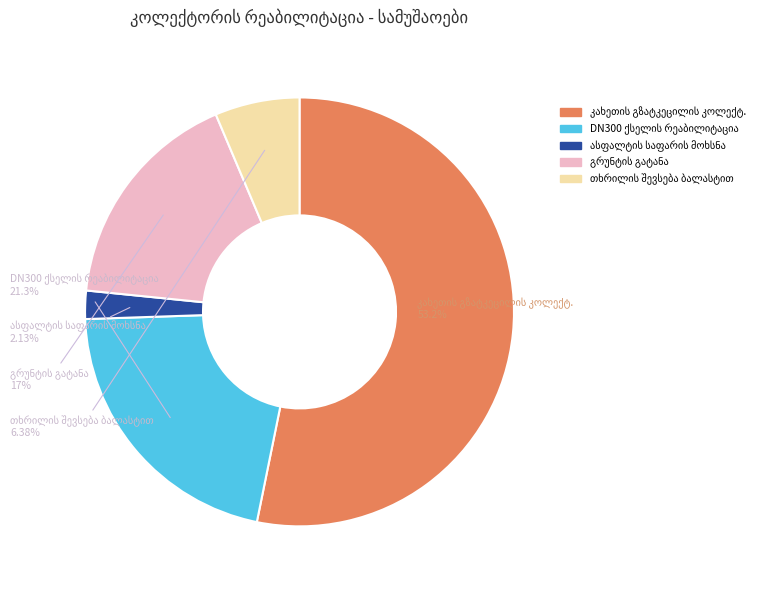

Does any single category account for the majority?

Yes